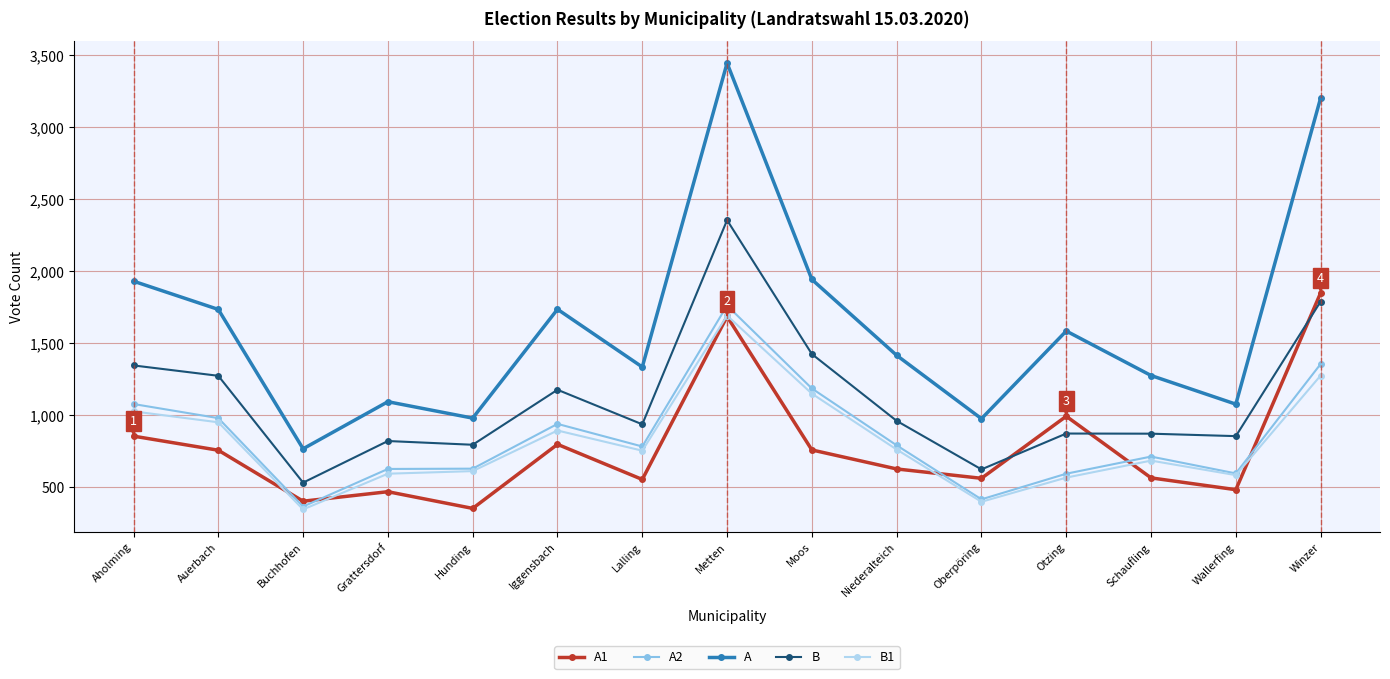

What is the label of the 2nd point from the left?

Auerbach